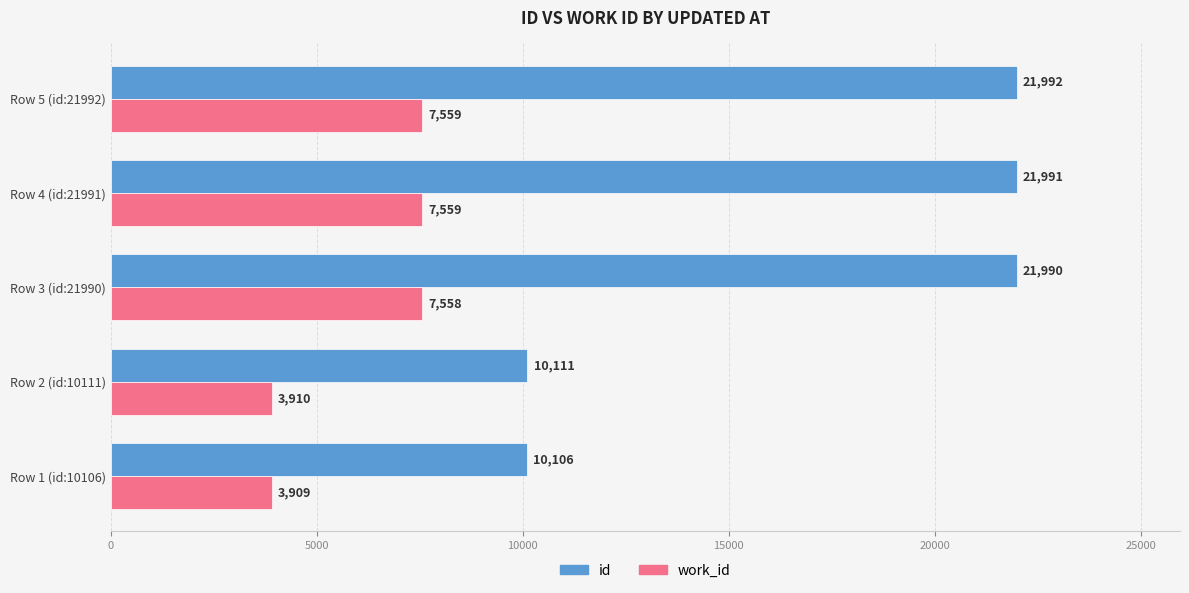

True or false: id has a value of 21992 at Row 5 (id:21992).

True